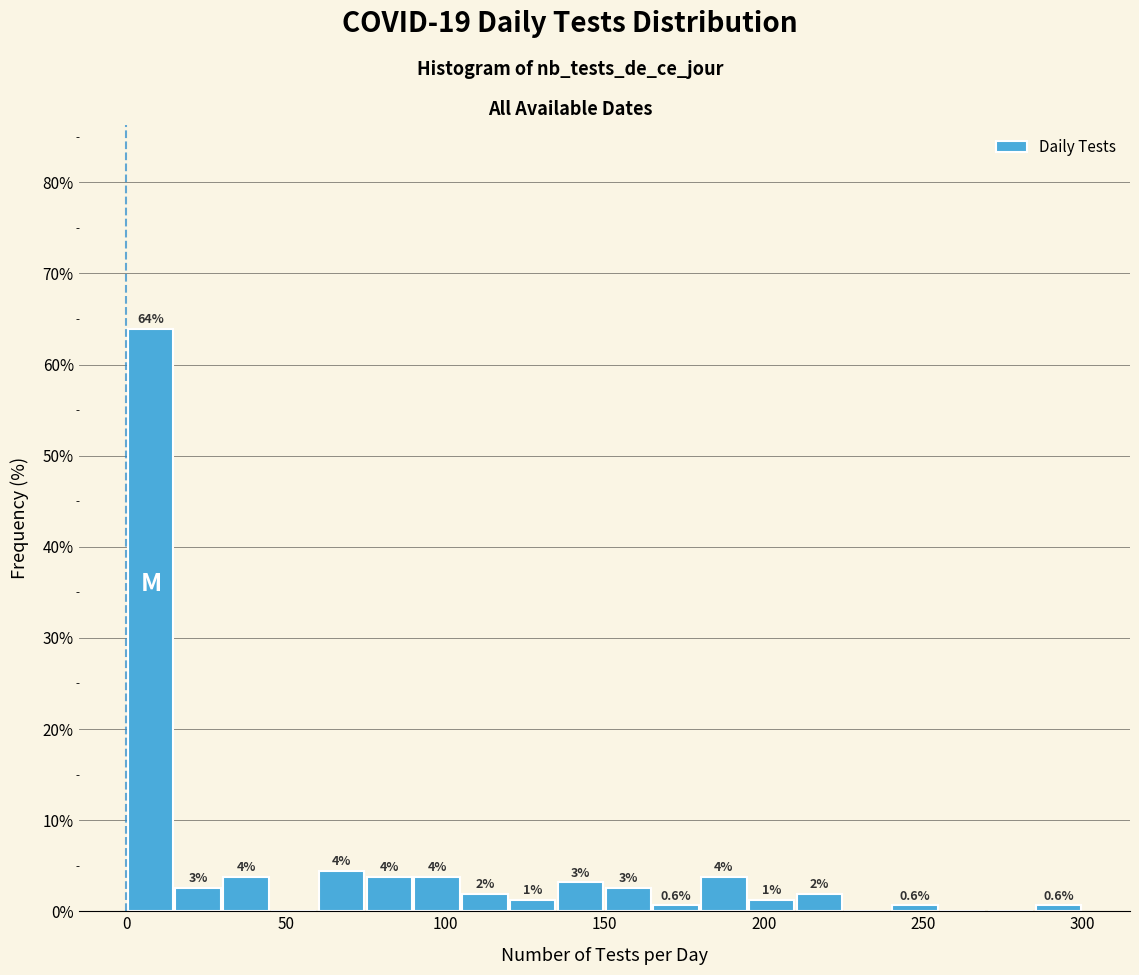

Read against the x-axis, roughly where is the centre of the tallest bar?

10